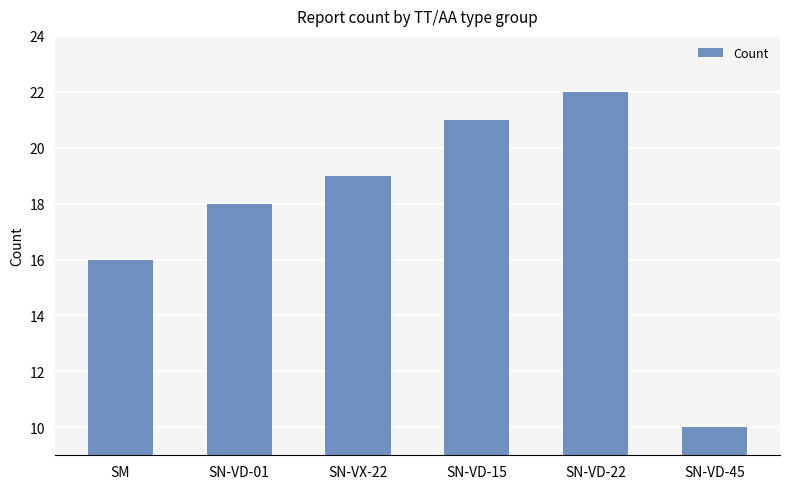

Is it true that the value at SN-VD-15 is 21?

True